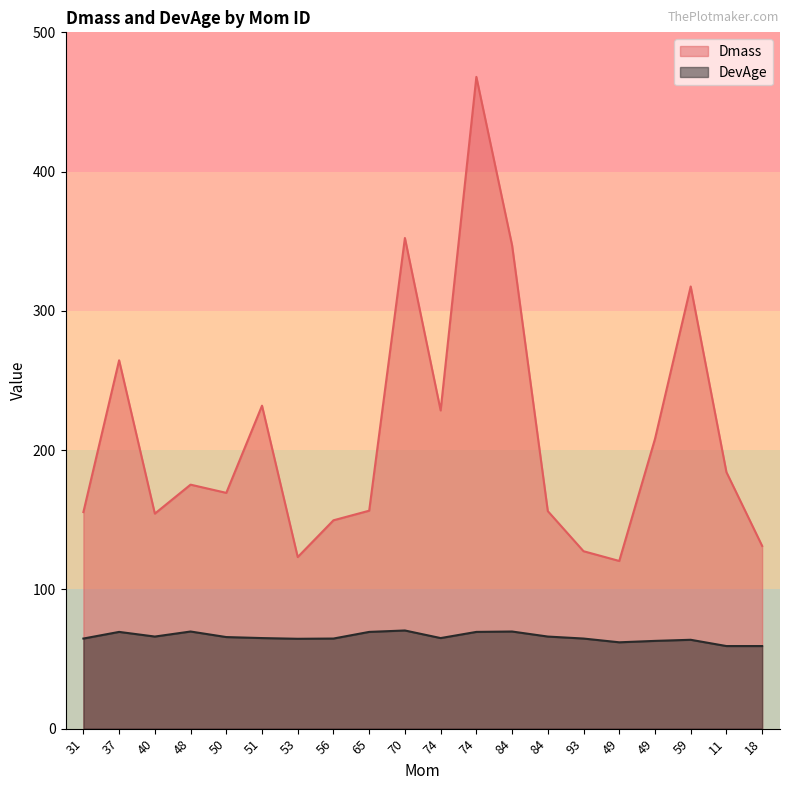

List the labels in order of Dmass value, smallest first.

49, 53, 93, 18, 56, 40, 31, 84, 65, 50, 48, 11, 49, 74, 51, 37, 59, 84, 70, 74